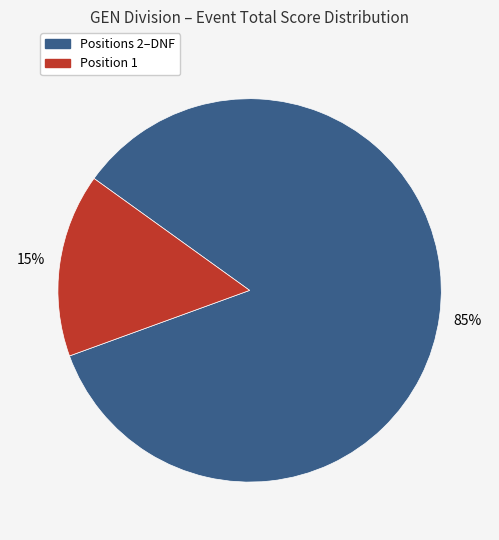

Which slice is the smallest?

Position 1